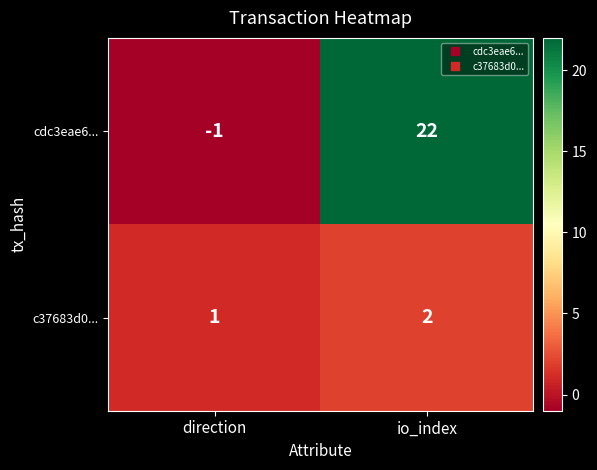

Reading left to right, what are all the values shown in this chart?

cdc3eae6...: -1	22
c37683d0...: 1	2